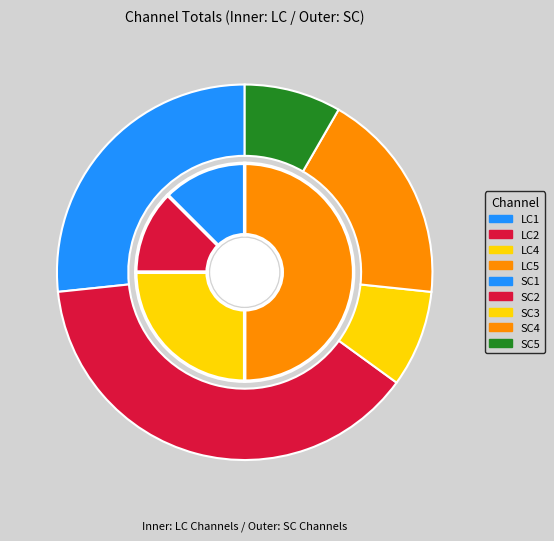

To the nearest percent, what is the difference between the largest and smallest slice percentages?

34%